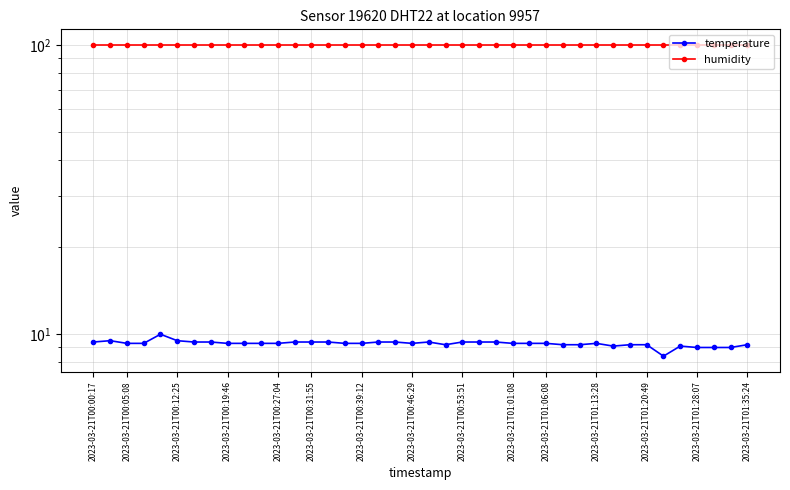

How many data points does each series have?

40